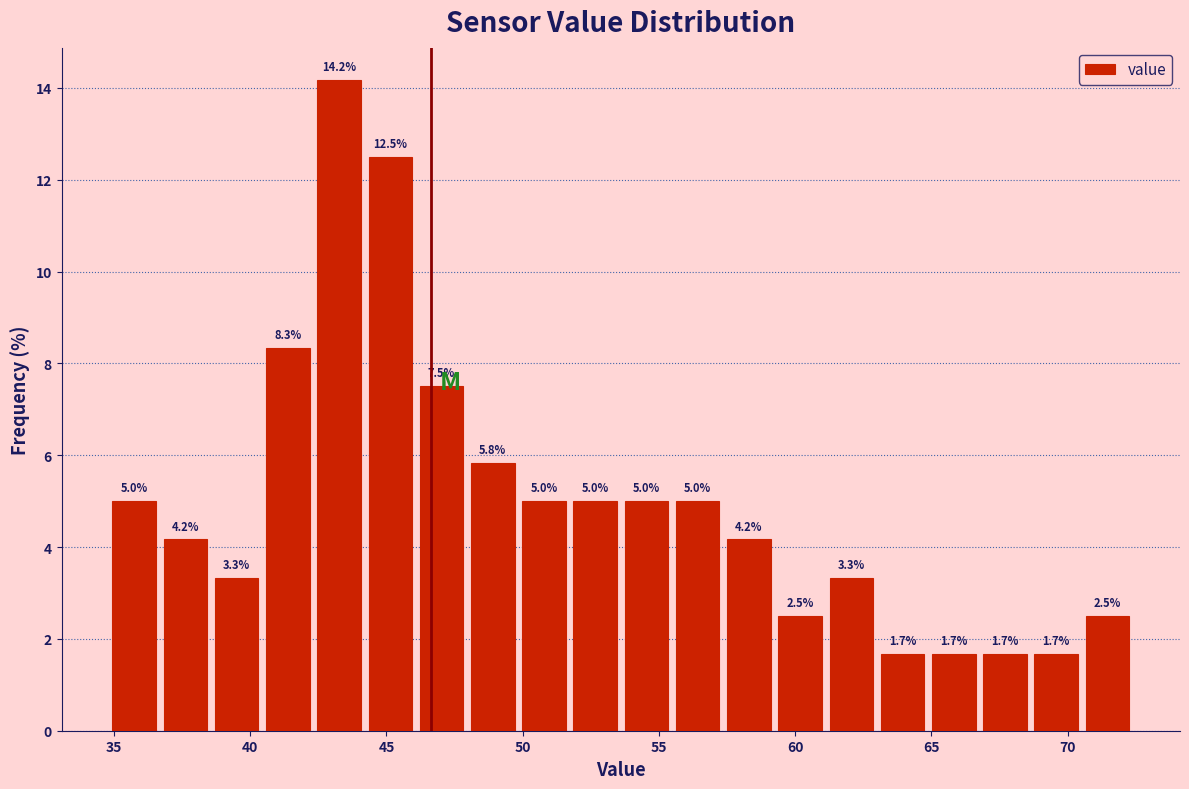

Read against the x-axis, roughly where is the centre of the tallest bar?

43.5